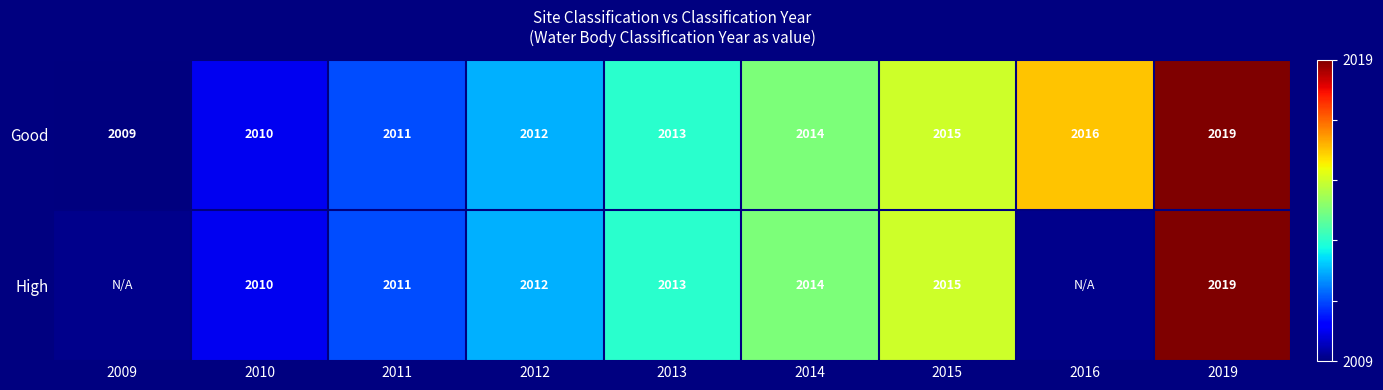

What is the approximate value of Good at 2014, to the nearest 5?

2015